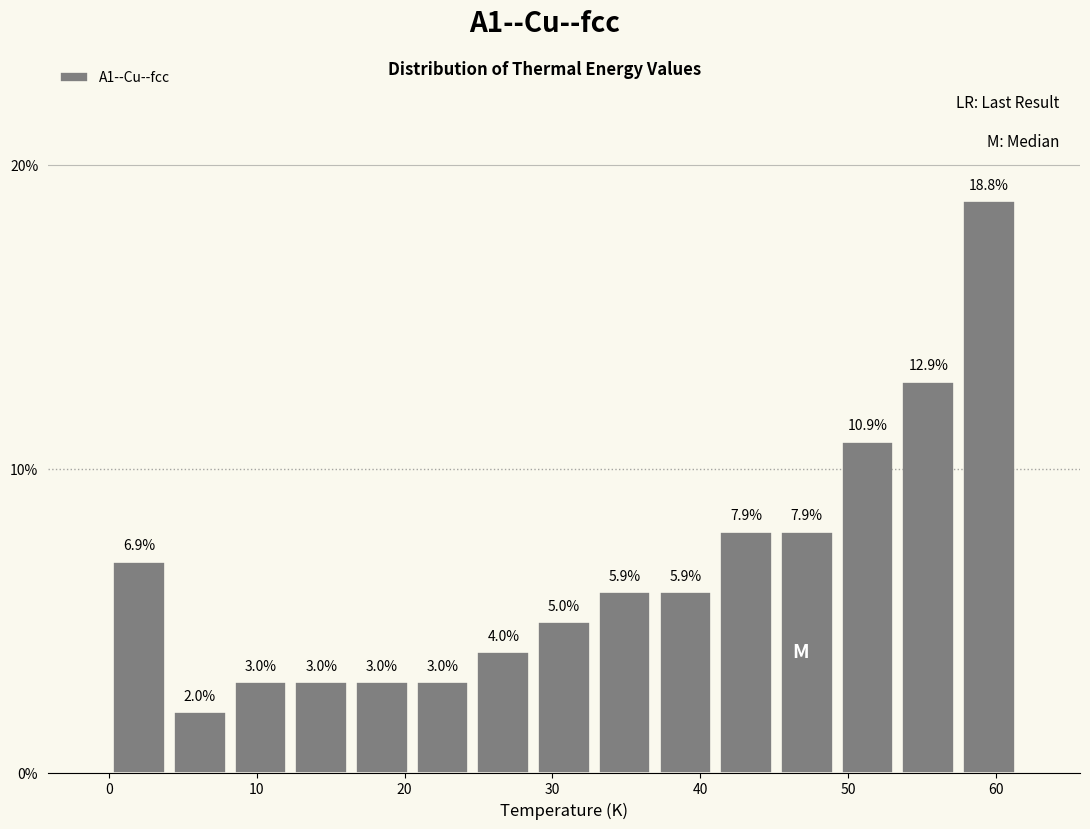

Over which range of the x-axis is the bar tallest?

57 to 62